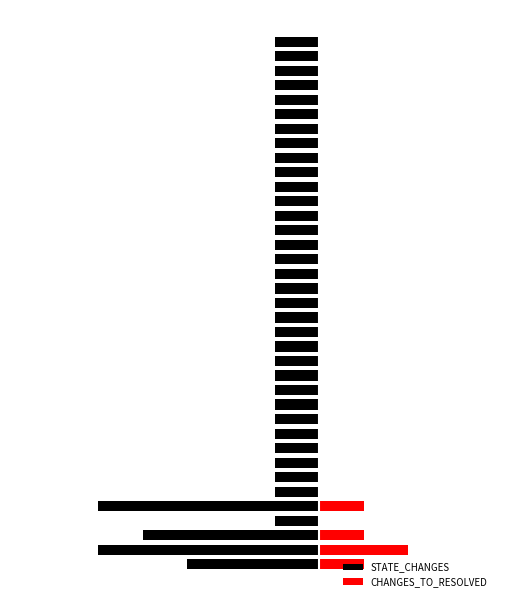

Between 5 and 20, which is larger?

5